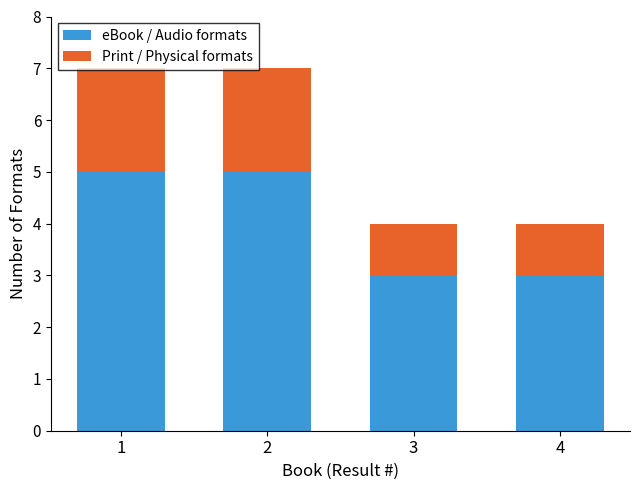

Read the eBook / Audio formats value at 4.

3